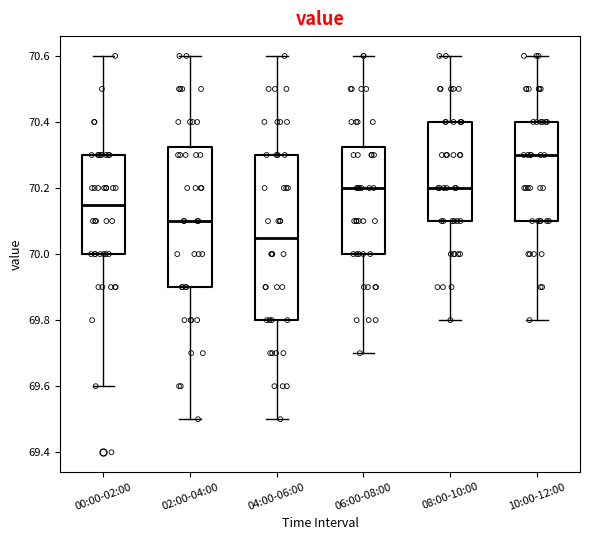

Reading left to right, read every box against the y-axis: the position of its median line, the range the box covers, and the ends of its whiskers. The values are not printed on the chart, so give them approximately, as read against the axis.

00:00-02:00: median 70.16, box 70.00 to 70.30, whiskers 69.60 to 70.60
02:00-04:00: median 70.10, box 69.90 to 70.32, whiskers 69.50 to 70.60
04:00-06:00: median 70.06, box 69.80 to 70.30, whiskers 69.50 to 70.60
06:00-08:00: median 70.20, box 70.00 to 70.32, whiskers 69.70 to 70.60
08:00-10:00: median 70.20, box 70.10 to 70.40, whiskers 69.80 to 70.60
10:00-12:00: median 70.30, box 70.10 to 70.40, whiskers 69.80 to 70.60